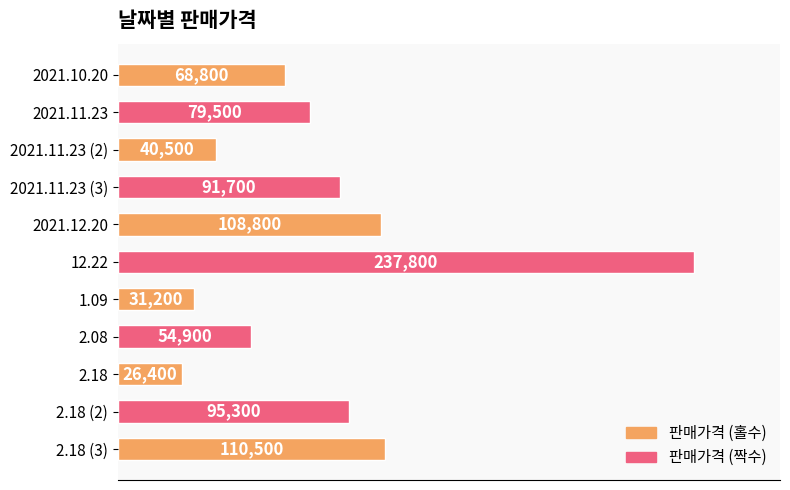

Are the bars grouped side by side (vs. stacked)?

No